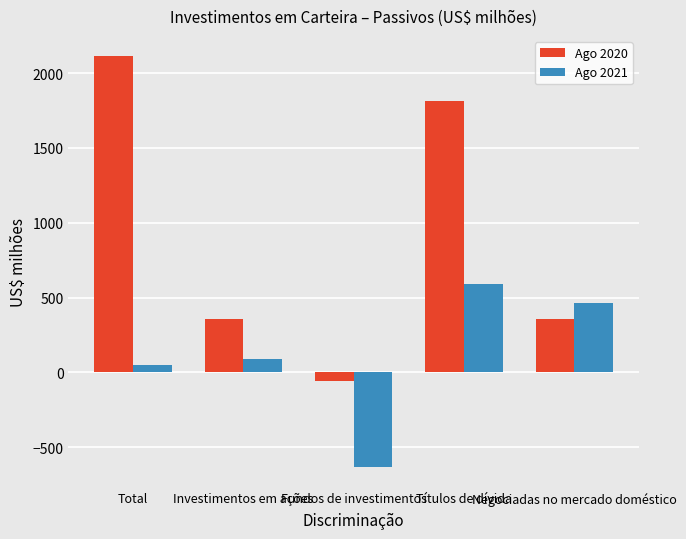

Where does the Ago 2020 series first go above 357?

Total